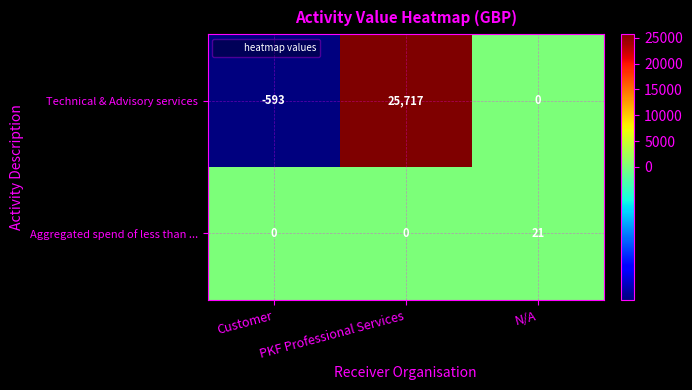

Rank the series by their average value, from lowest to highest.

Aggregated spend of less than ..., Technical & Advisory services